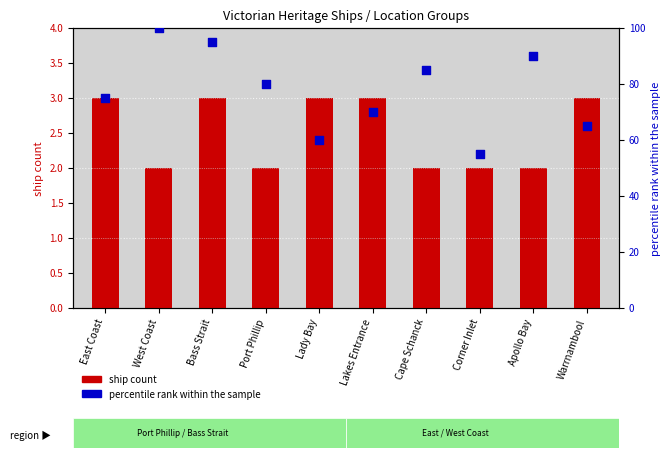

Which series has the largest total across all categories?

percentile rank within the sample